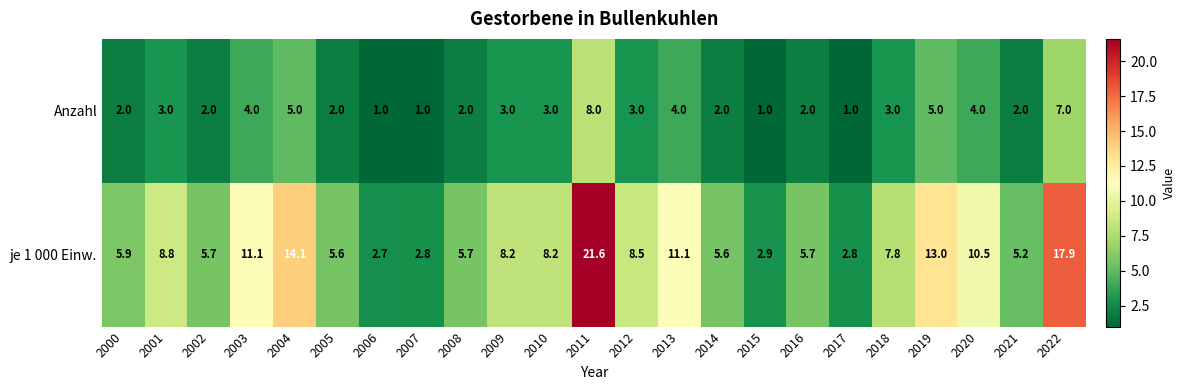

Is it true that je 1 000 Einw. equals 22.7 at 2004?

False